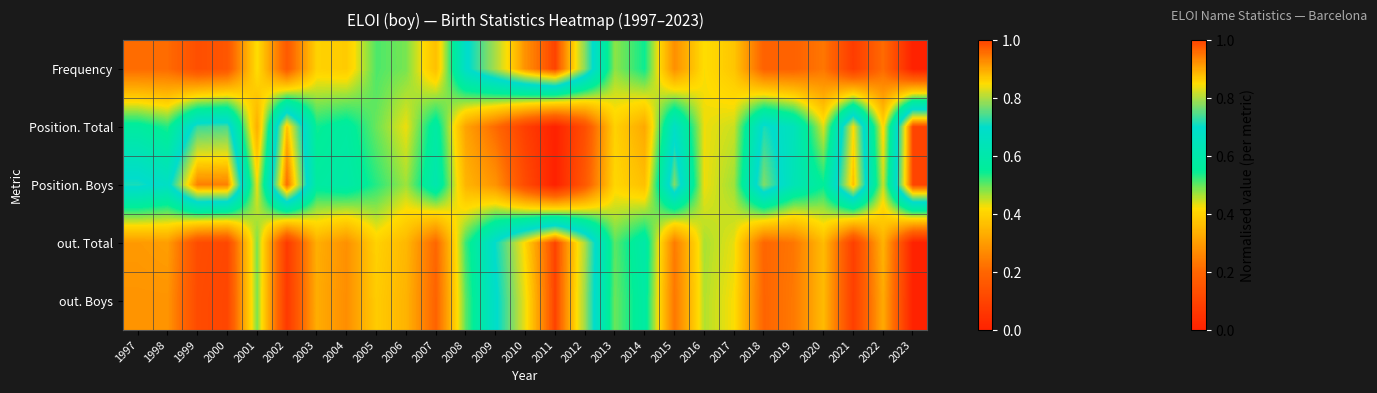

What is the spread (max minus min) of values at 2004?

0.3